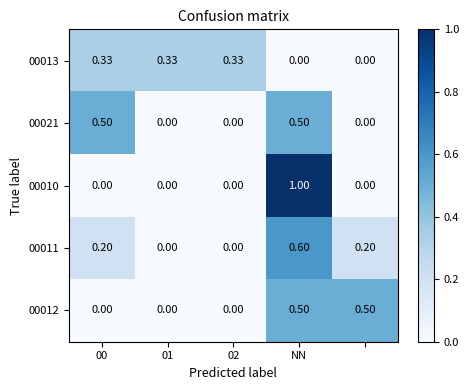

Which category has the lowest value across all series?

NN